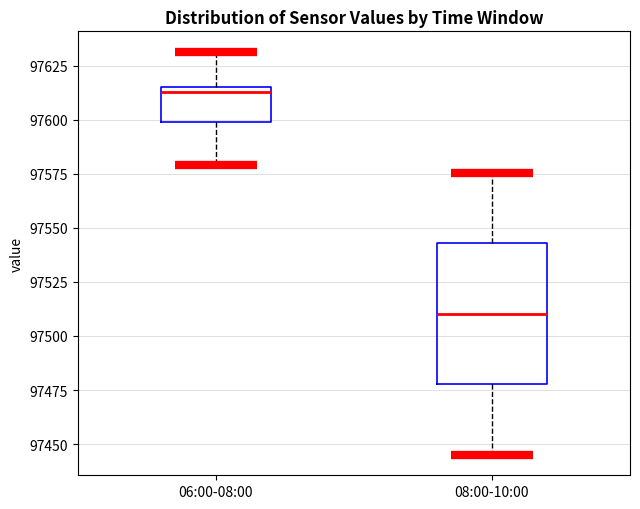

Reading left to right, transcribe this box plot: for each box, give where its median line is, the range the box spans, and where its two whiskers end, as read against the y-axis. The values are not printed on the chart, so give them approximately, as read against the axis.

06:00-08:00: median 97615 (just below the box's upper edge), box 97600 to 97615, whiskers 97580 to 97630
08:00-10:00: median 97510, box 97480 to 97545, whiskers 97445 to 97575